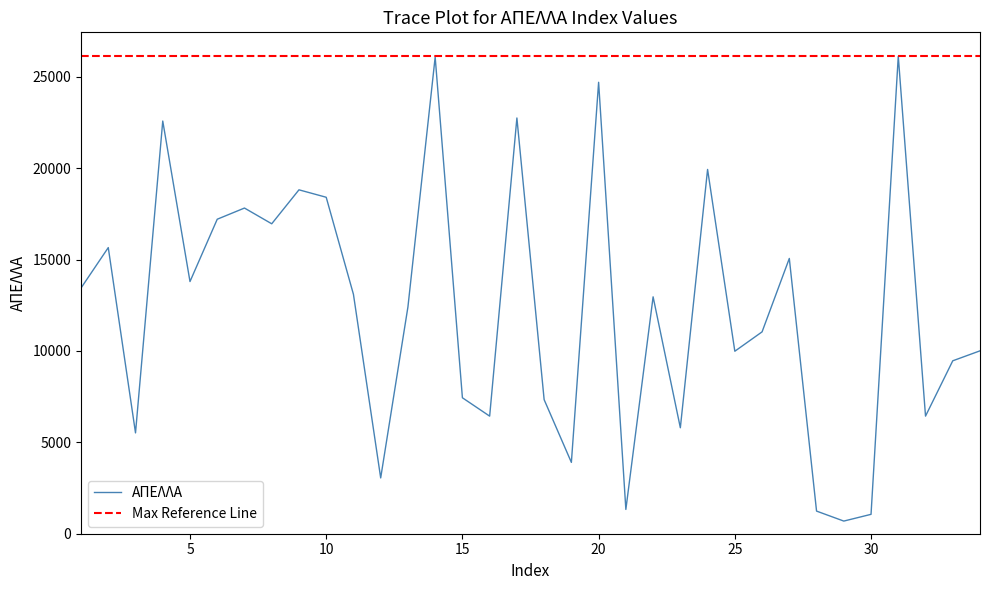

How many interior local peaks (higher than both neighbors) does the data have?

11